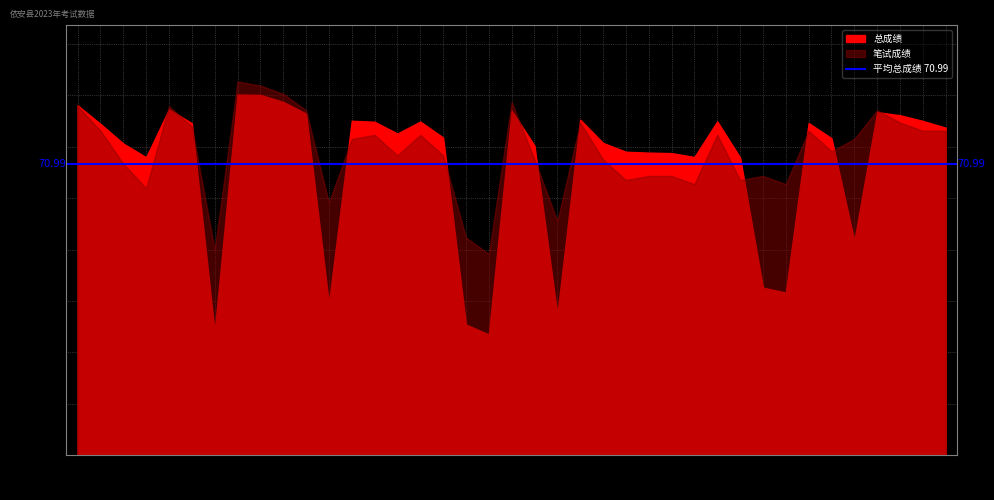

What is the total value across all series at 张欣童?

167.2